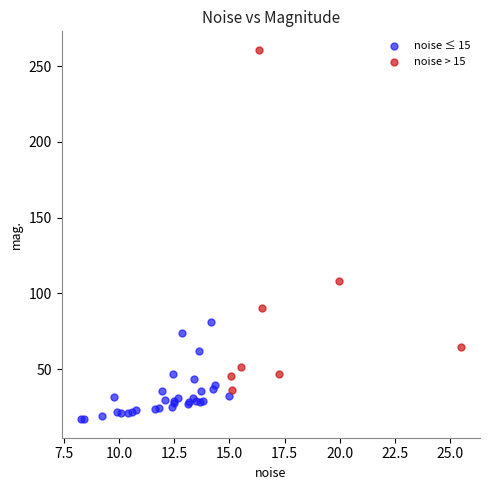

Which series has the largest Y range (max minus min)?

noise > 15